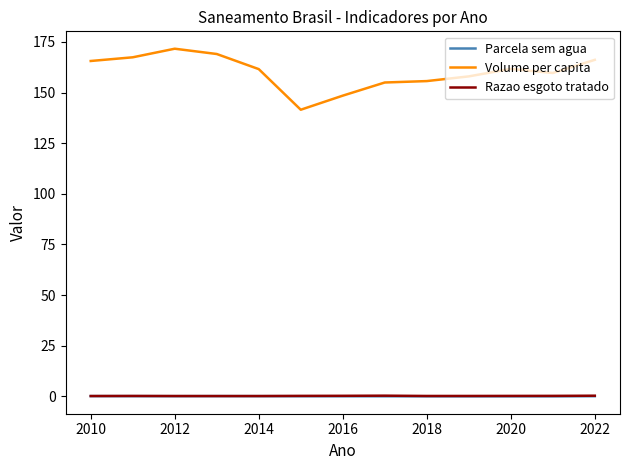

Is this an area chart (filled region under the line)?

No